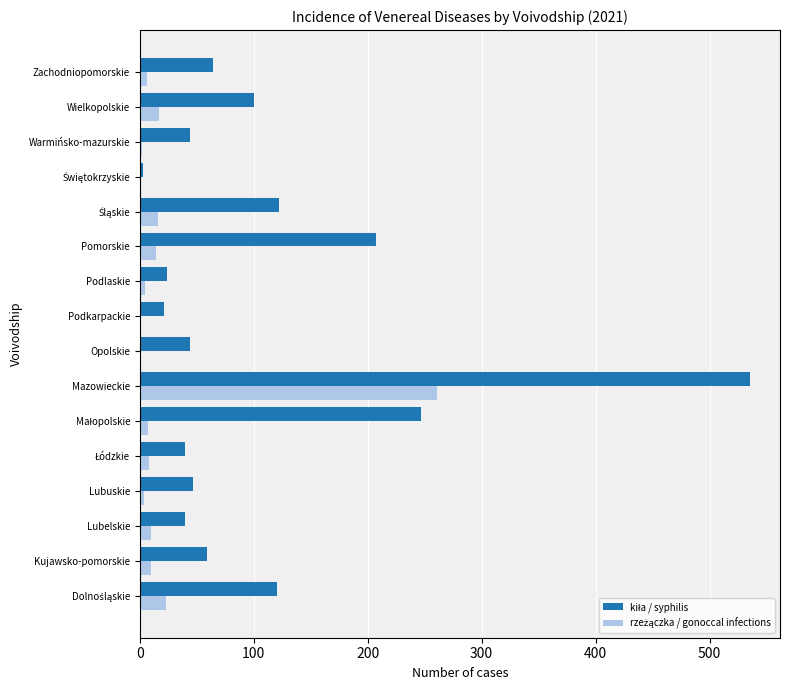

At which category is the sum across all series the highest?

Mazowieckie